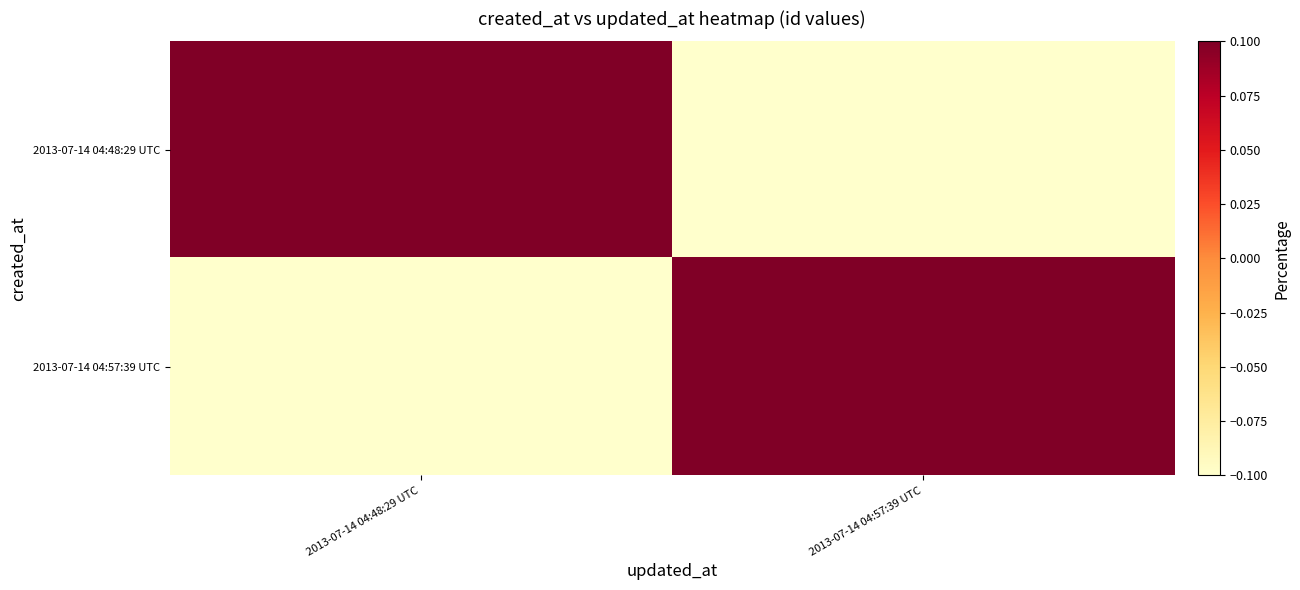

Which series has the largest total across all categories?

2013-07-14 04:57:39 UTC